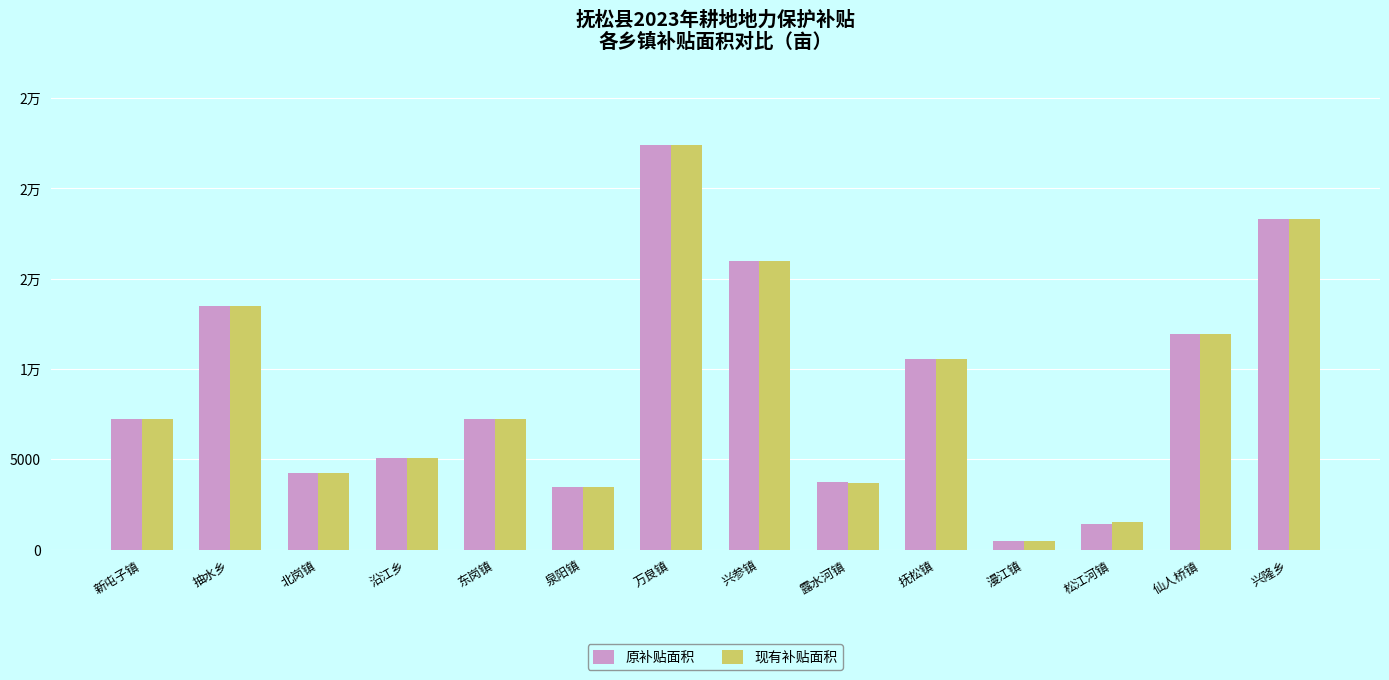

The value of 原补贴面积 at 万良镇 is 22421.6. True or false?

True